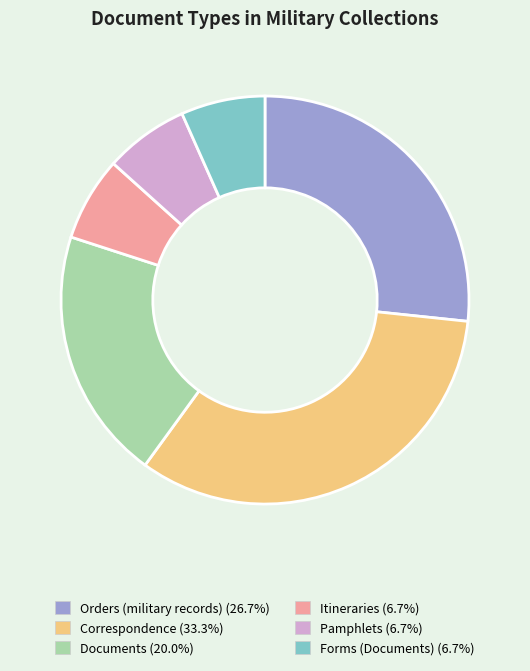

Approximately how many times larger is the value at Documents compared to Correspondence?

0.6